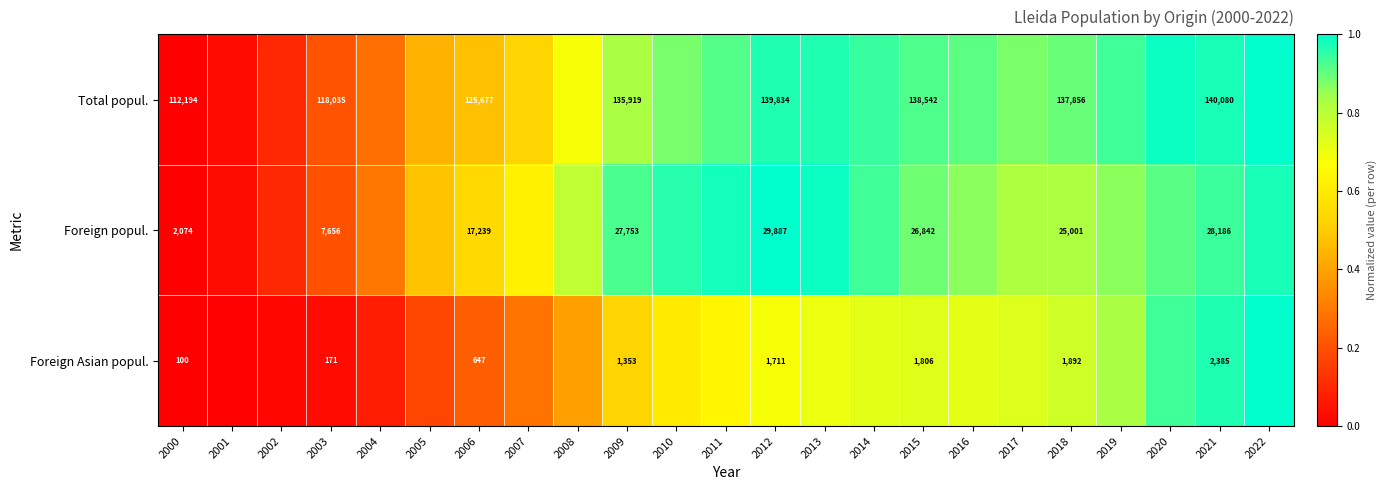

What is the total value across all series at 2010?

2.4